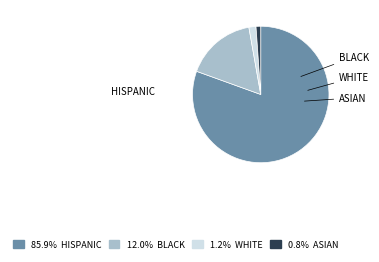

How many slices are in this pie chart?

4